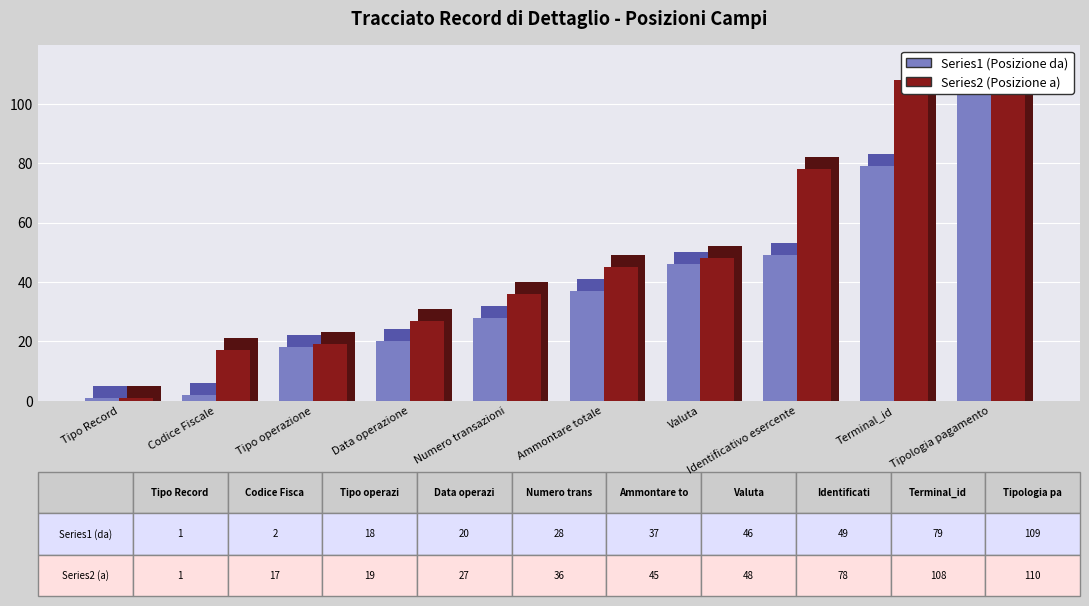

How many distinct data groups are displayed?

2